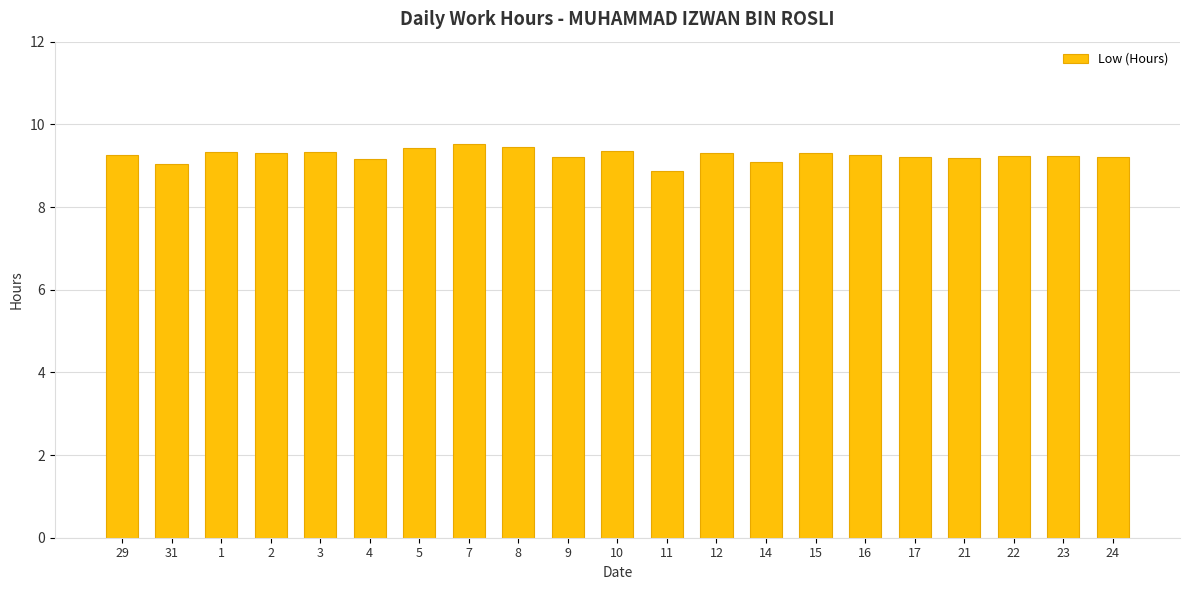

The chart shows a value of 3.8 at 3. True or false?

False